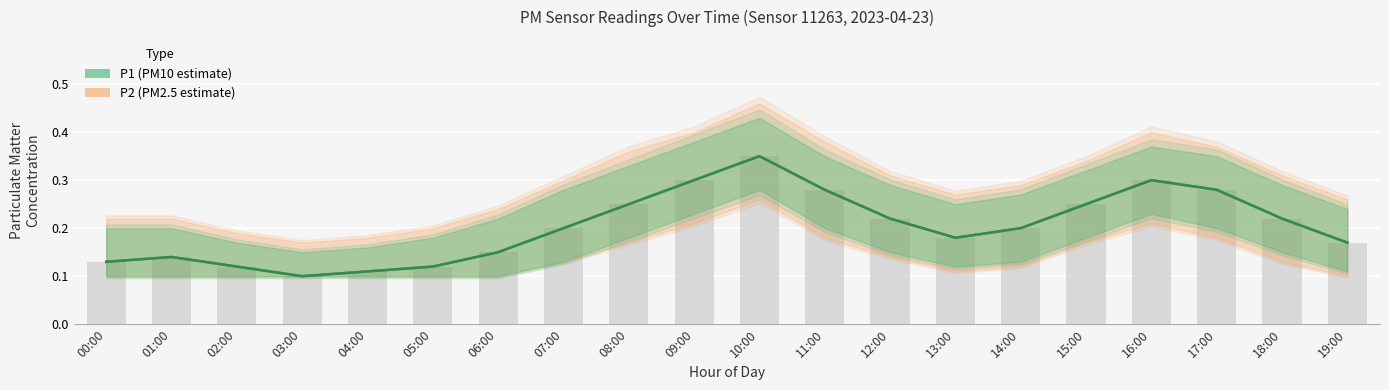

What is the average value of the P1 series?

0.2